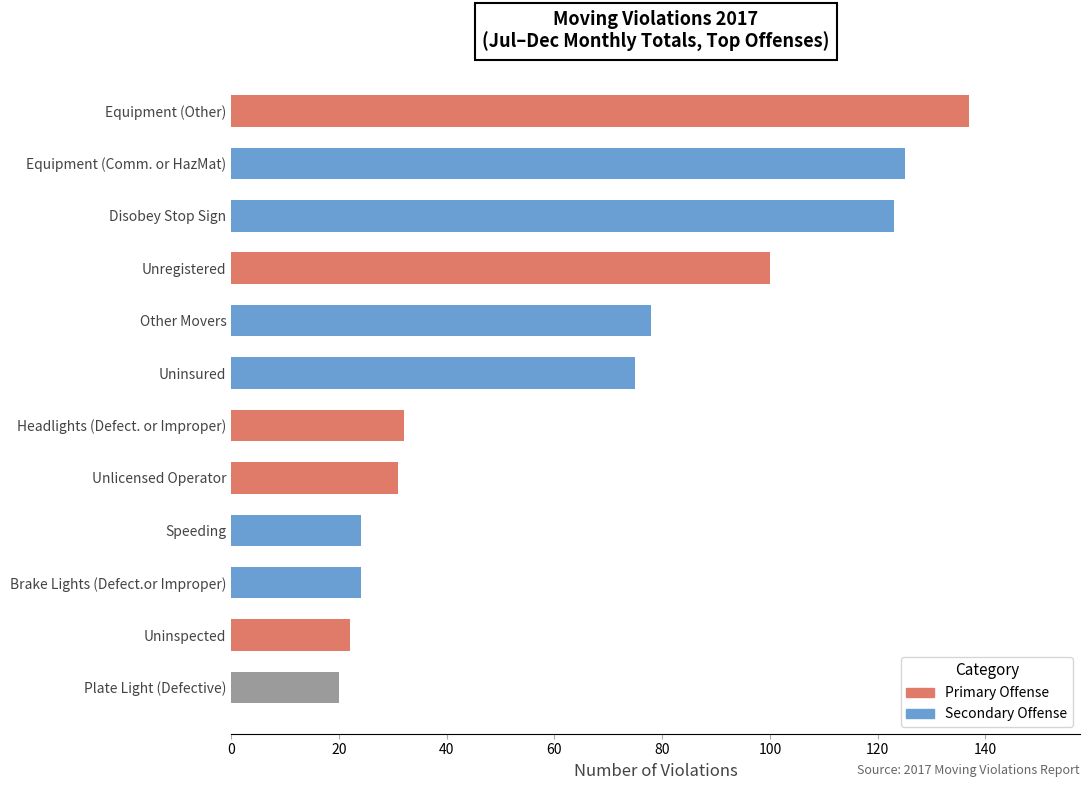

True or false: the data shows 24 at Speeding.

True